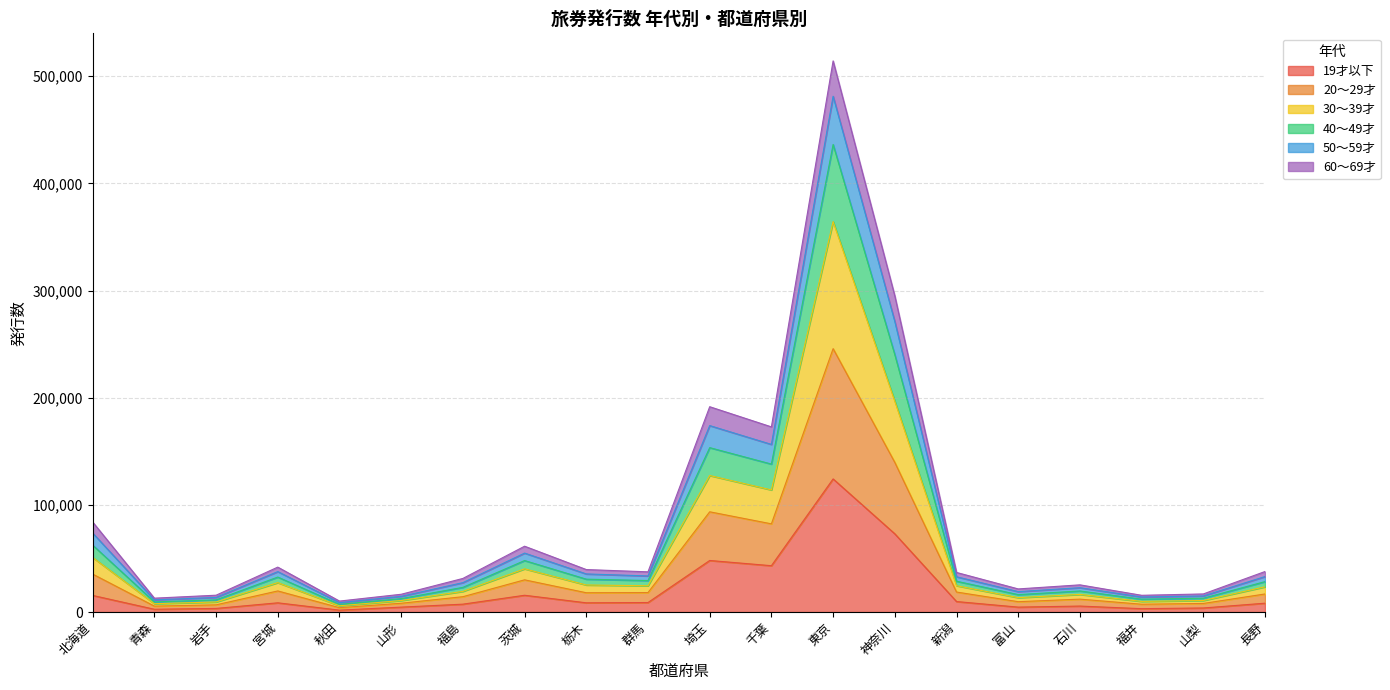

What is the total value across all series at 埼玉?

191612